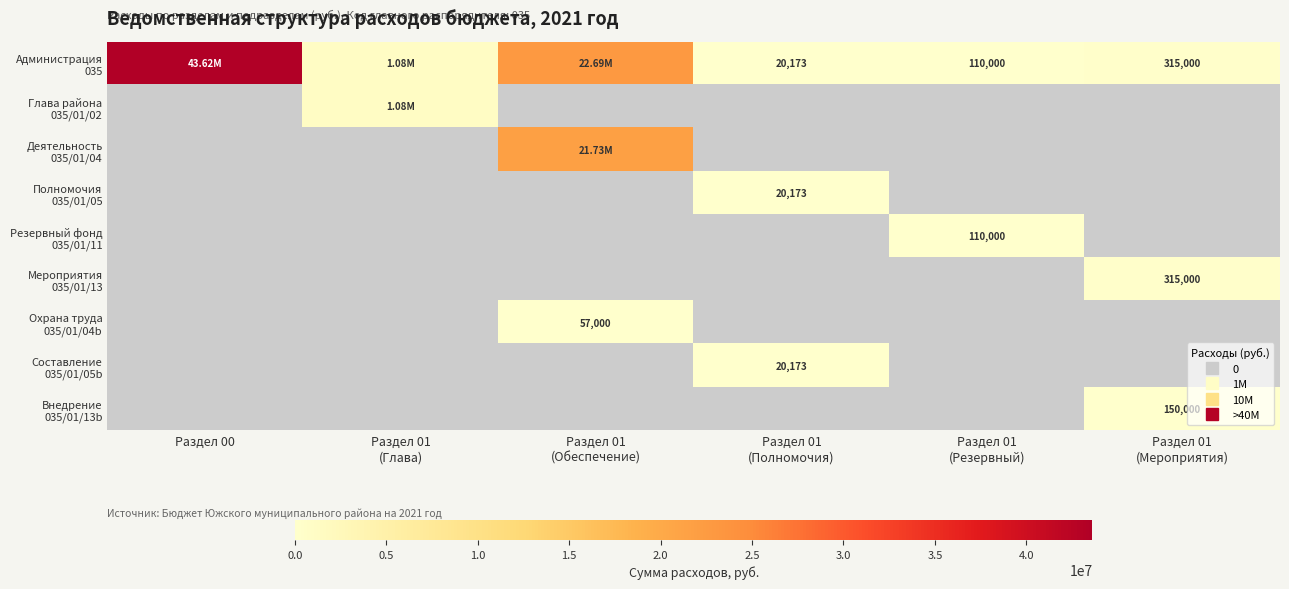

Which series has the widest spread of values?

Администрация 035